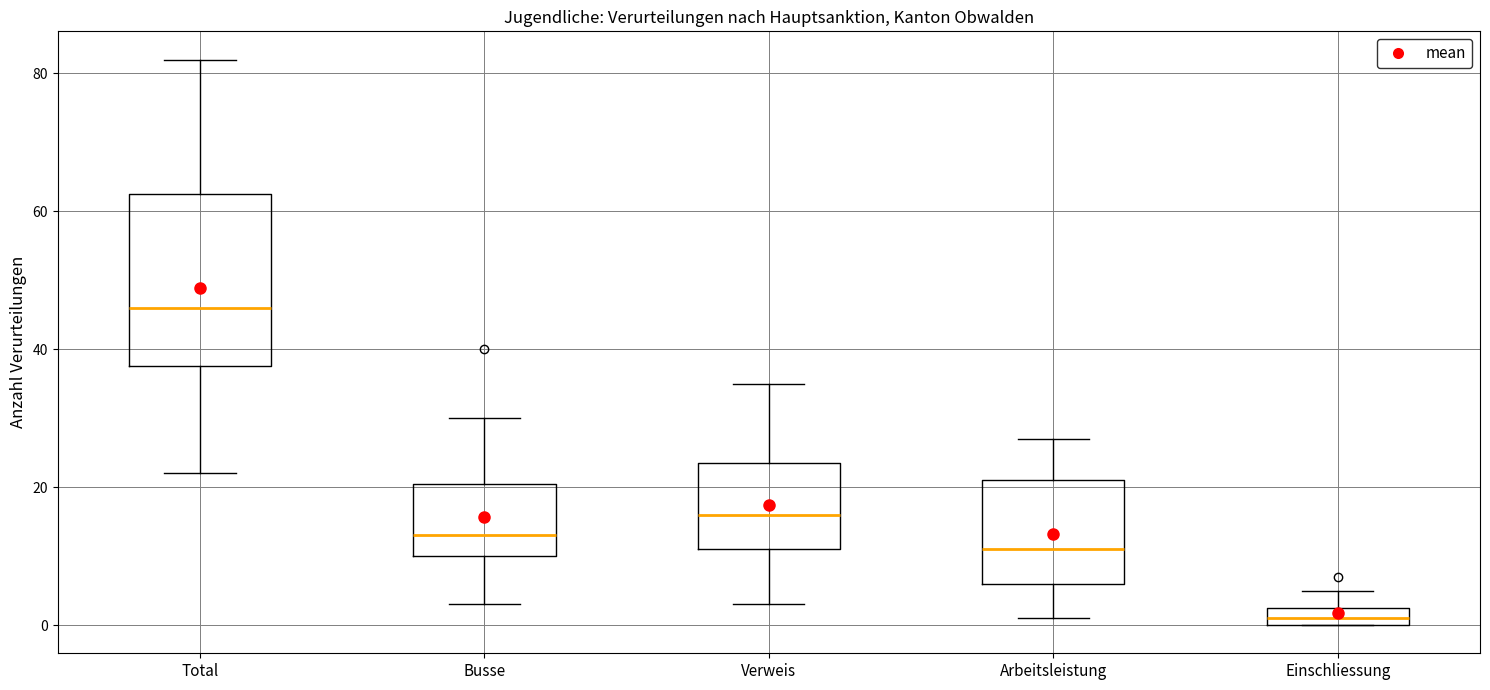

Which box's median line is the highest?

Total